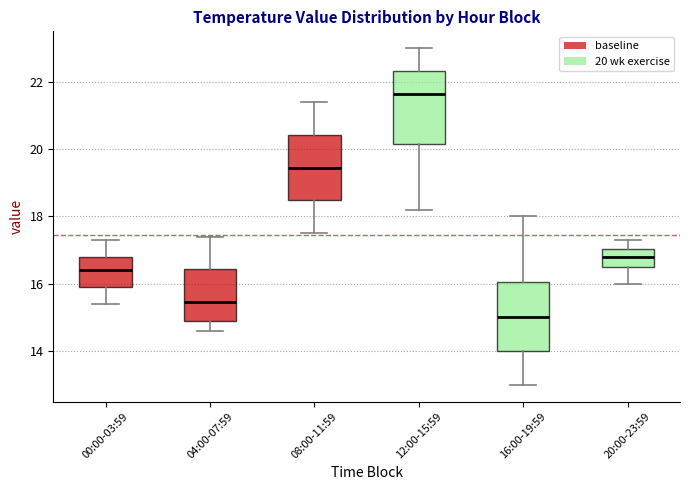

Which box has the highest median line?

12:00-15:59